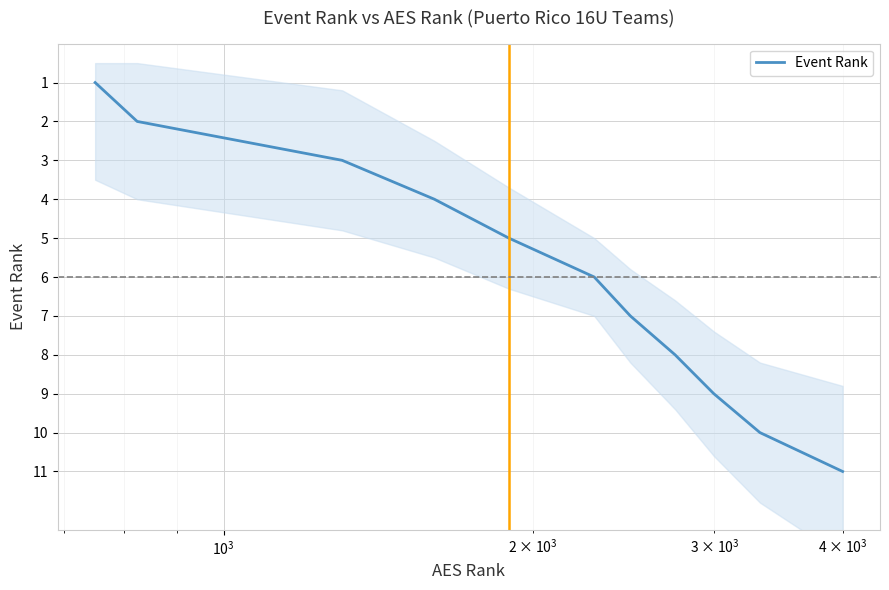

What is the maximum value for Event Rank?

11